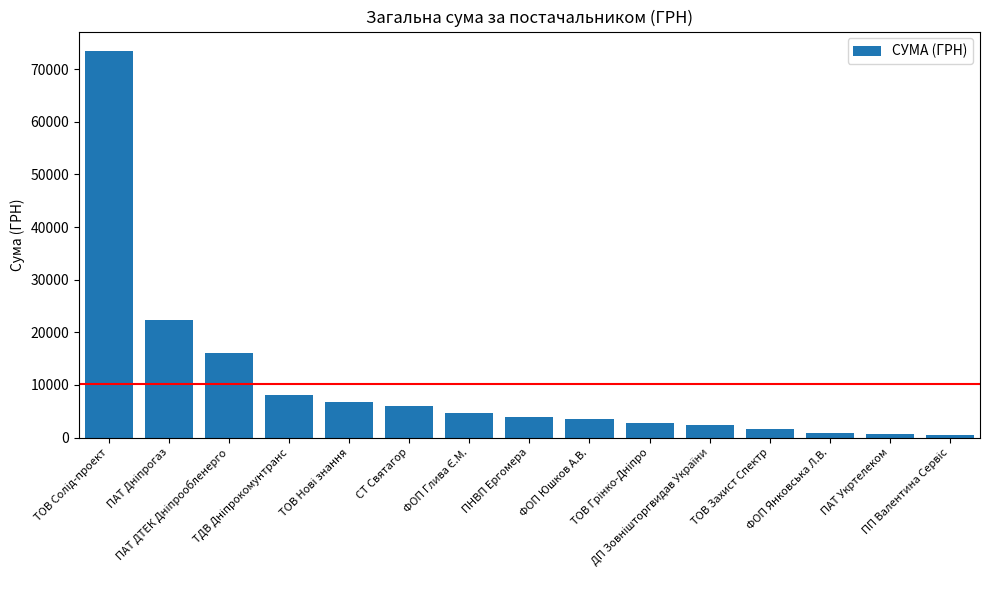

What is the value of the 7th bar from the left?

4711.9